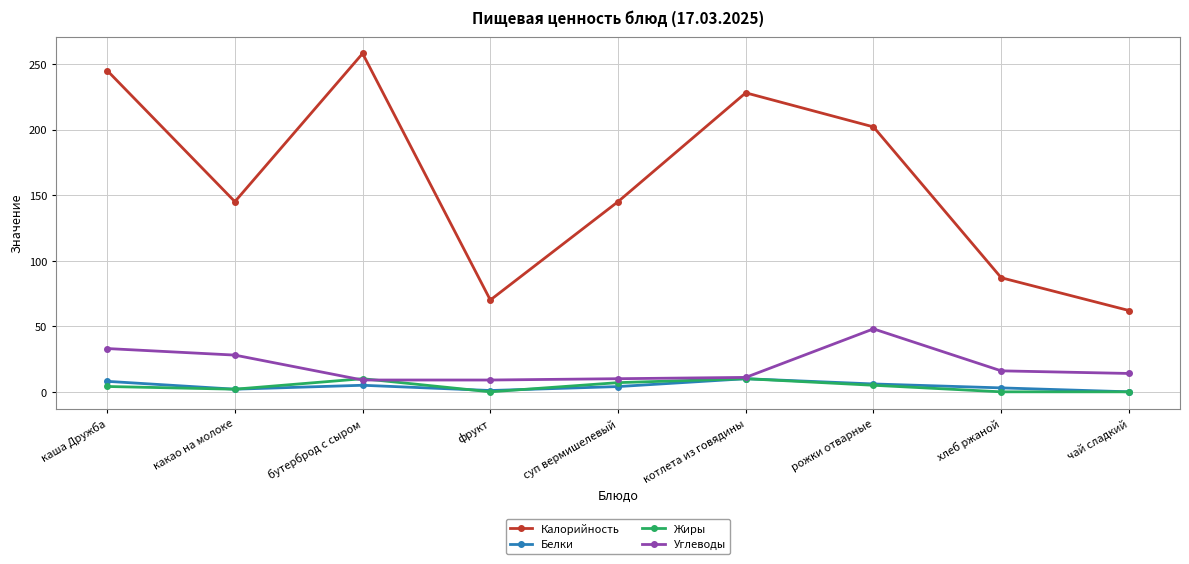

What are all the series names shown in the legend?

Калорийность, Белки, Жиры, Углеводы